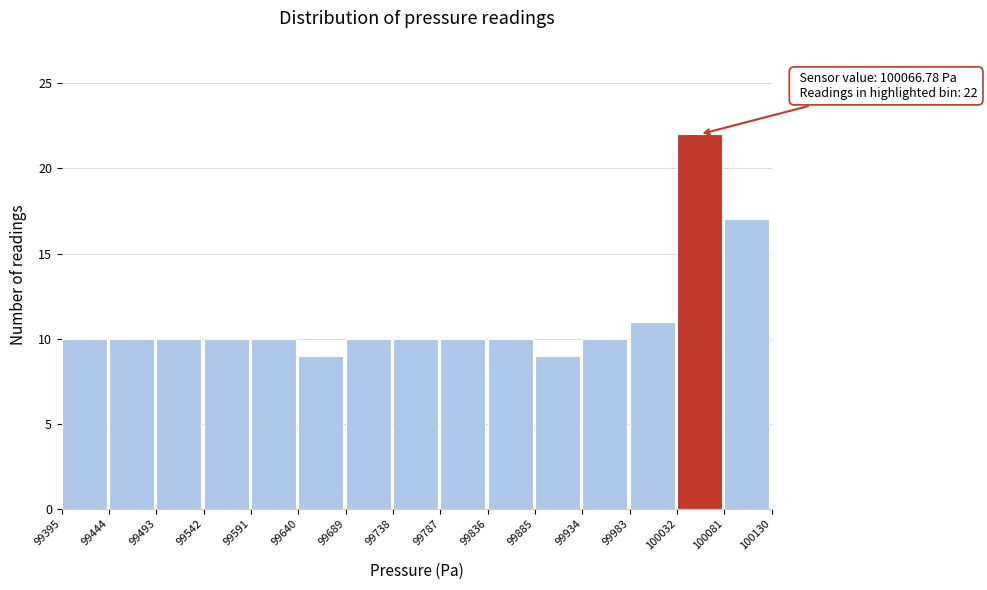

Which range on the x-axis has the tallest bar?

100032 to 100081